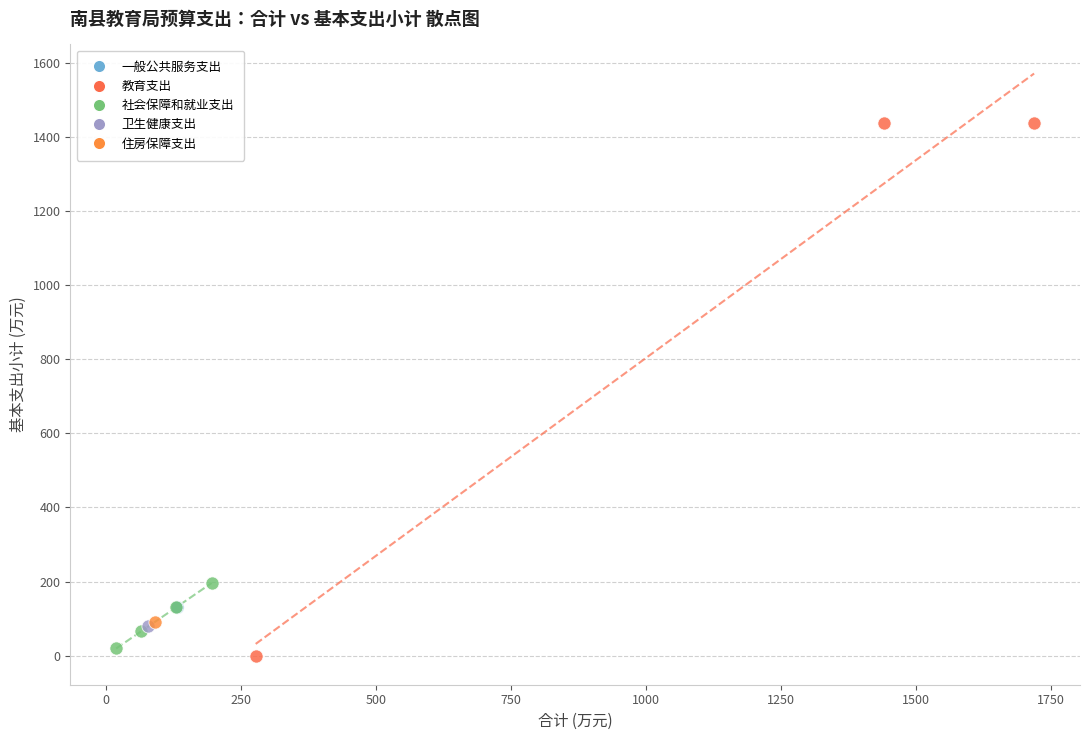

Which series reaches the minimum Y coordinate?

教育支出